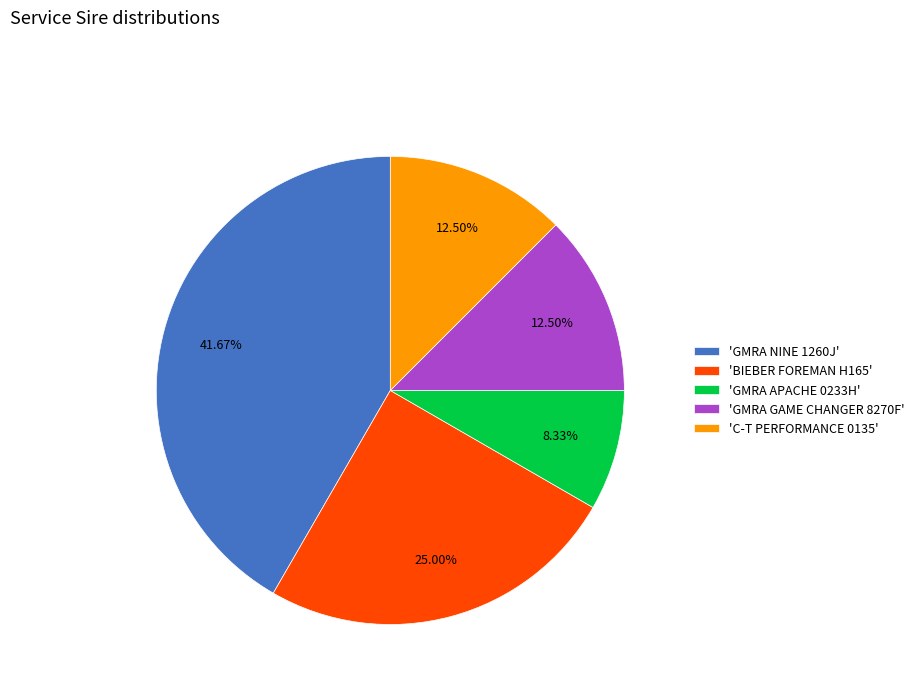

Does any single category account for the majority?

No